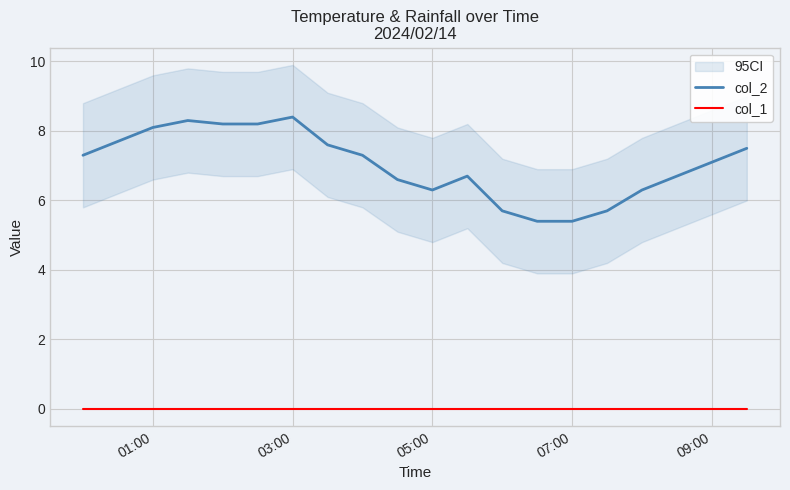

List the series in order of their overall mean, lowest first.

col_1, col_2